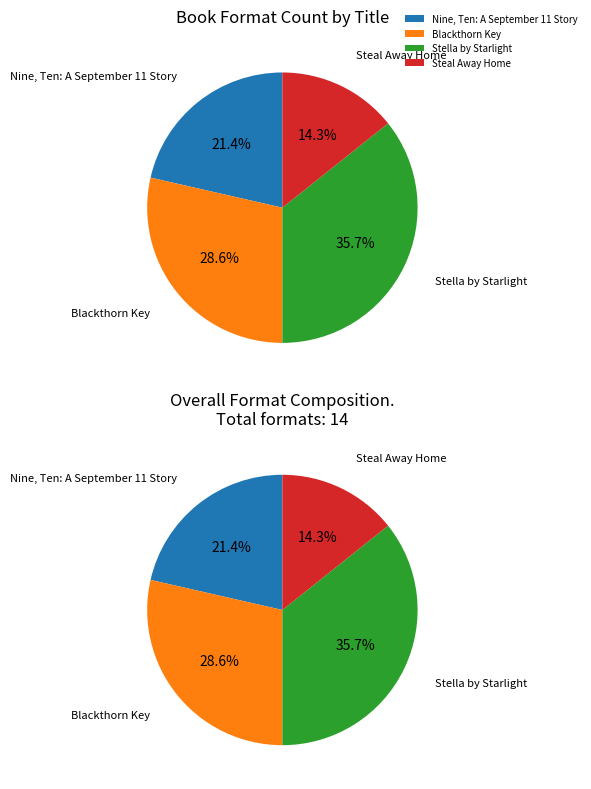

Is Stella by Starlight the majority of the pie?

No